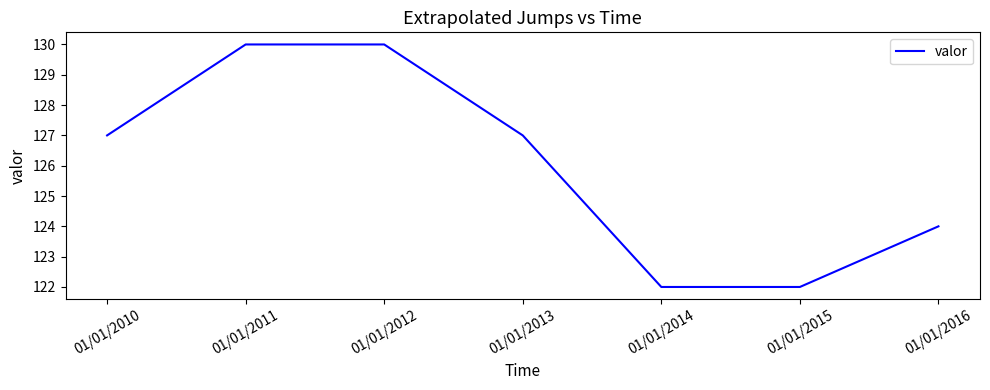

True or false: the data shows 54 at 01/01/2014.

False